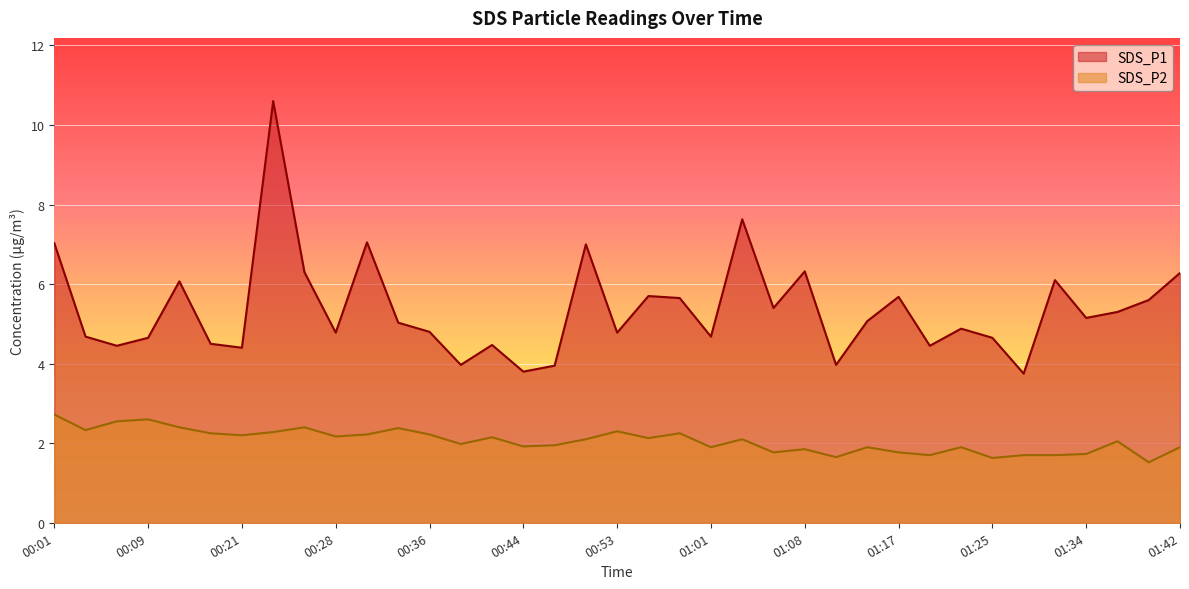

Reading right to left, transcribe all the data shown in this chart.

SDS_P1: 01:42=6.3	01:39=5.6	01:36=5.3	01:34=5.2	01:31=6.1	01:28=3.8	01:25=4.7	01:22=4.9	01:20=4.5	01:17=5.7	01:14=5.1	01:11=4.0	01:08=6.3	01:05=5.4	01:03=7.6	01:01=4.7	00:58=5.7	00:56=5.7	00:53=4.8	00:51=7.0	00:46=4.0	00:44=3.8	00:41=4.5	00:38=4.0	00:36=4.8	00:33=5.0	00:31=7.0	00:28=4.8	00:26=6.3	00:23=10.6	00:21=4.4	00:19=4.5	00:11=6.1	00:09=4.7	00:06=4.5	00:04=4.7	00:01=7.0
SDS_P2: 01:42=1.9	01:39=1.5	01:36=2.0	01:34=1.7	01:31=1.7	01:28=1.7	01:25=1.6	01:22=1.9	01:20=1.7	01:17=1.8	01:14=1.9	01:11=1.6	01:08=1.9	01:05=1.8	01:03=2.1	01:01=1.9	00:58=2.2	00:56=2.1	00:53=2.3	00:51=2.1	00:46=1.9	00:44=1.9	00:41=2.1	00:38=2.0	00:36=2.2	00:33=2.4	00:31=2.2	00:28=2.2	00:26=2.4	00:23=2.3	00:21=2.2	00:19=2.2	00:11=2.4	00:09=2.6	00:06=2.5	00:04=2.3	00:01=2.7